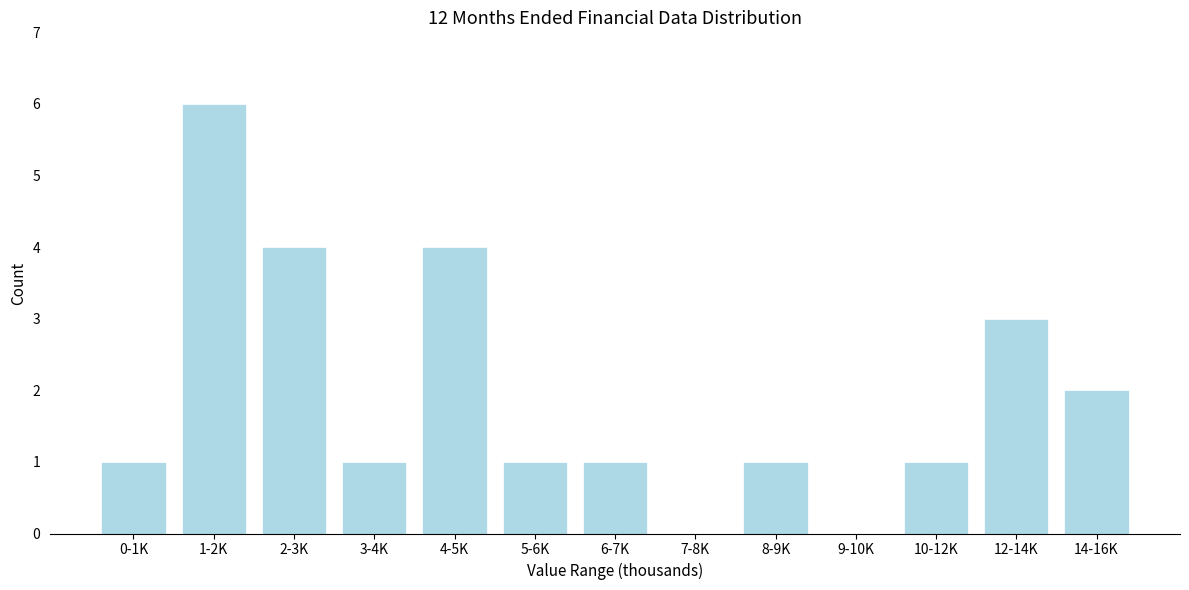

Reading left to right, what are all the values shown in this chart?

0-1K=1	1-2K=6	2-3K=4	3-4K=1	4-5K=4	5-6K=1	6-7K=1	7-8K=0	8-9K=1	9-10K=0	10-12K=1	12-14K=3	14-16K=2